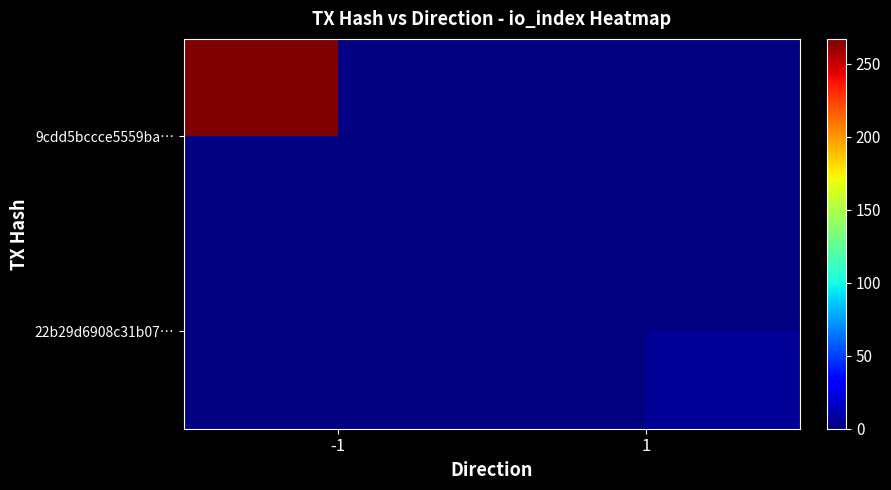

How many positive values does the 22b29d6908c31b07… series have?

1